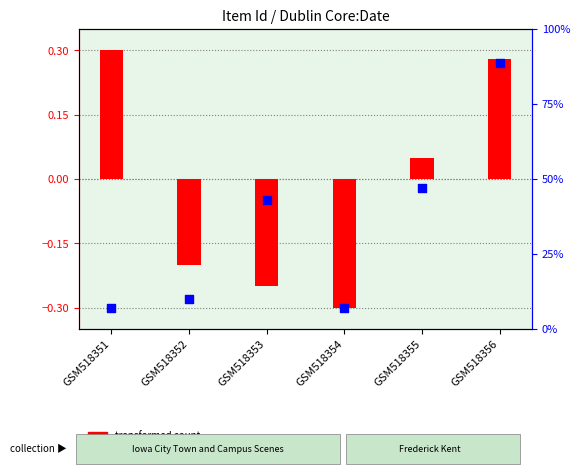

What is the total value across all series at GSM518356?

0.6